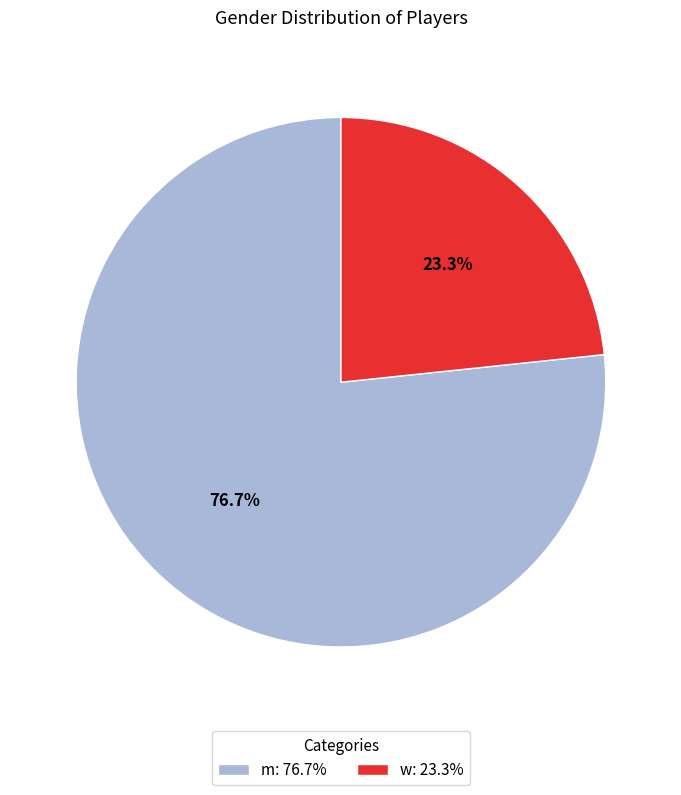

To the nearest percent, what percentage of the pie is m?

77%